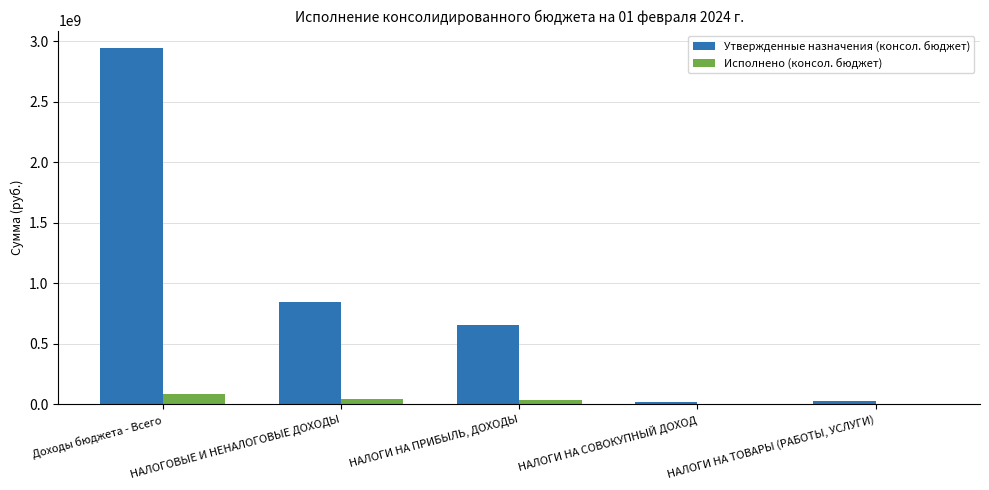

Is the value of Исполнено (консол. бюджет) at НАЛОГИ НА ТОВАРЫ (РАБОТЫ, УСЛУГИ) greater than the value of Утвержденные назначения (консол. бюджет) at Доходы бюджета - Всего?

No